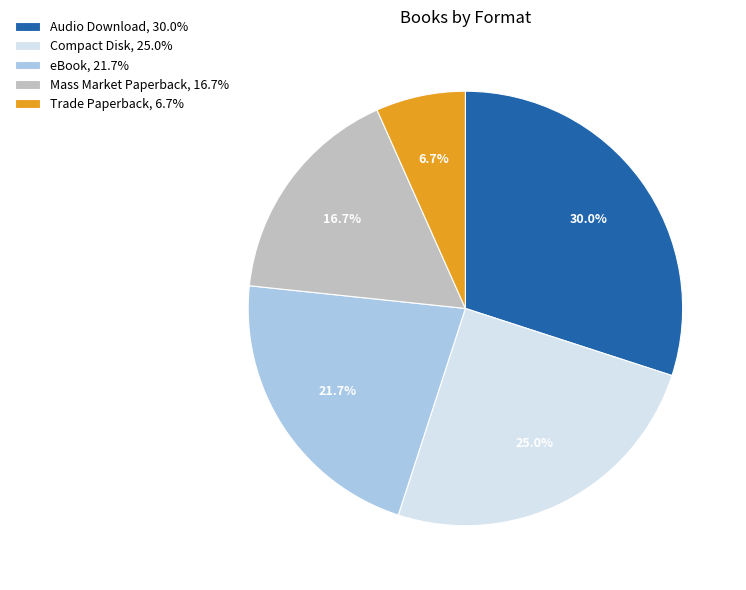

What is the largest slice in the pie chart?

Audio Download